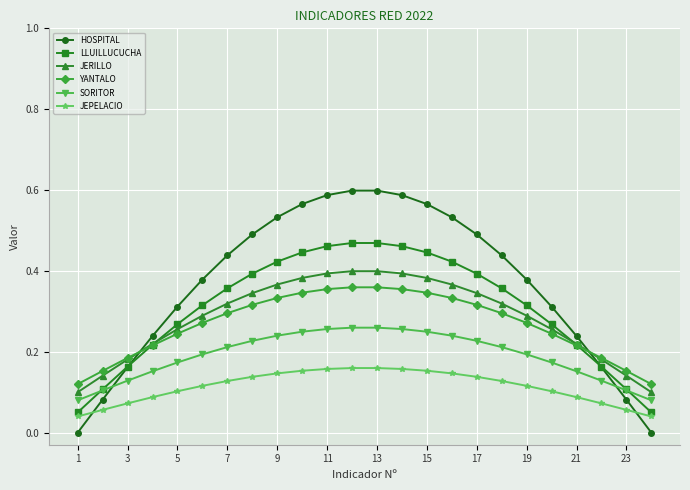

Which series has the largest total across all categories?

HOSPITAL